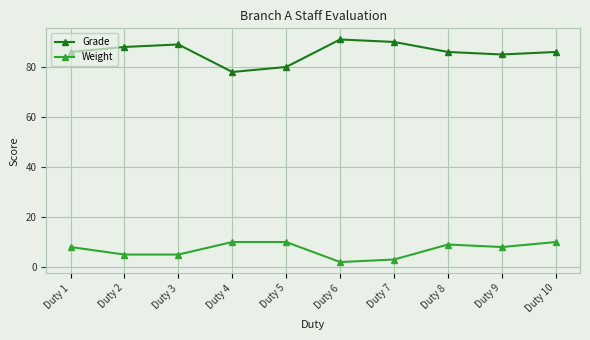

Reading left to right, extract all data points from this chart.

Grade: Duty 1=86	Duty 2=88	Duty 3=89	Duty 4=78	Duty 5=80	Duty 6=91	Duty 7=90	Duty 8=86	Duty 9=85	Duty 10=86
Weight: Duty 1=8	Duty 2=5	Duty 3=5	Duty 4=10	Duty 5=10	Duty 6=2	Duty 7=3	Duty 8=9	Duty 9=8	Duty 10=10